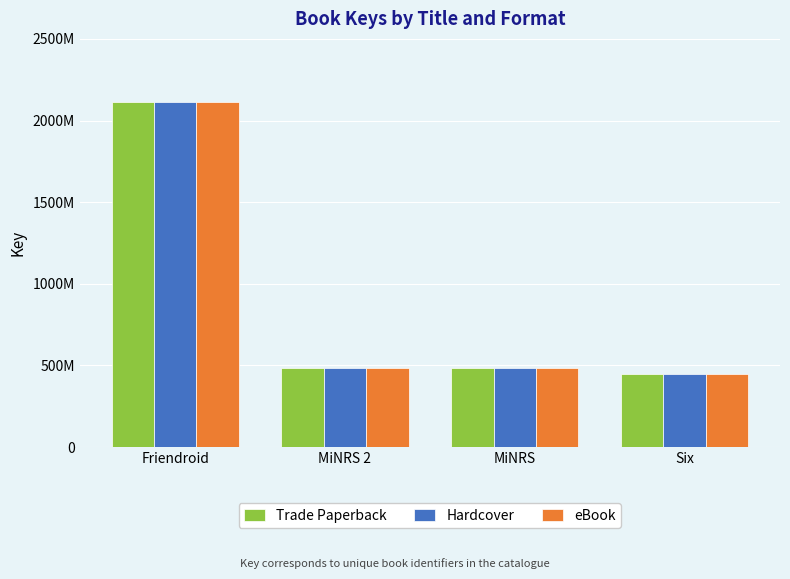

The Hardcover series shows 629448363 at Six. True or false?

False